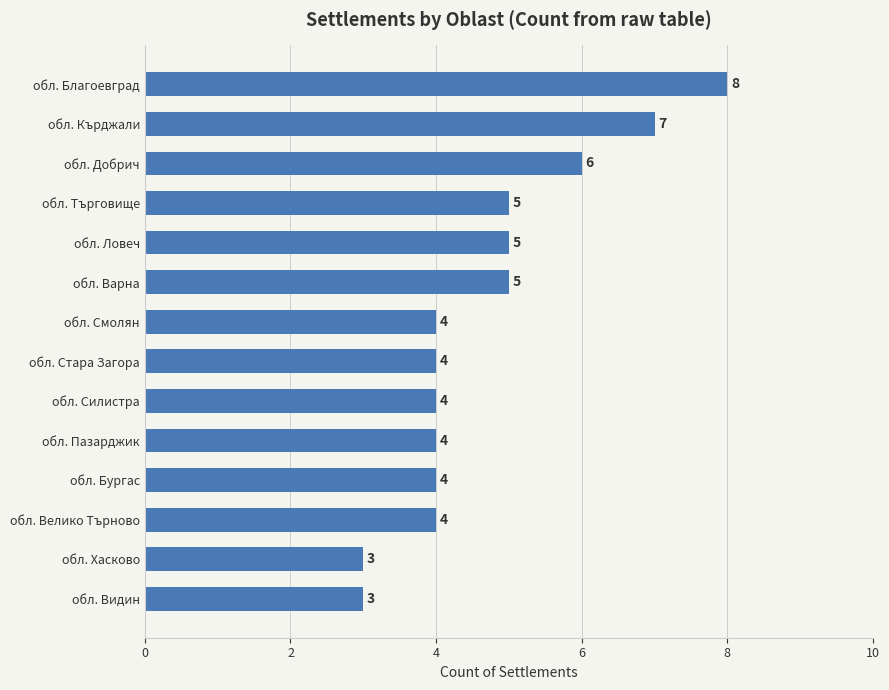

At which category does the chart reach its peak across all series?

обл. Благоевград